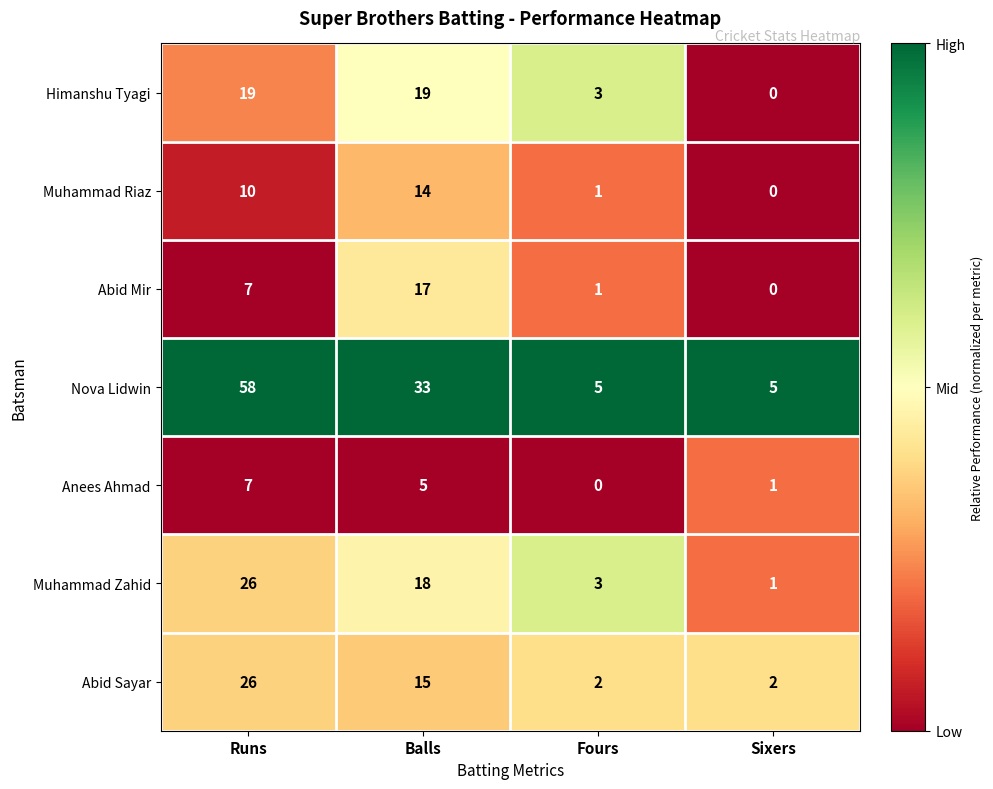

What is the difference between the second highest and minimum values in the Muhammad Zahid series?

17